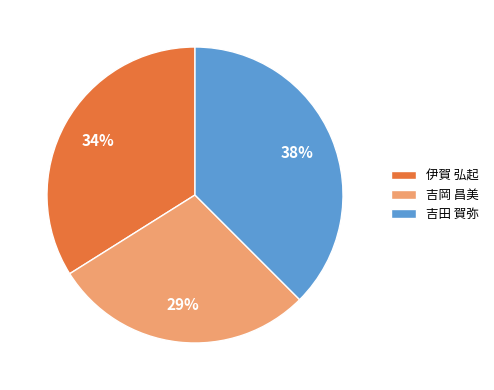

To the nearest percent, what is the combined percentage of 吉田 賀弥 and 伊賀 弘起?

71%